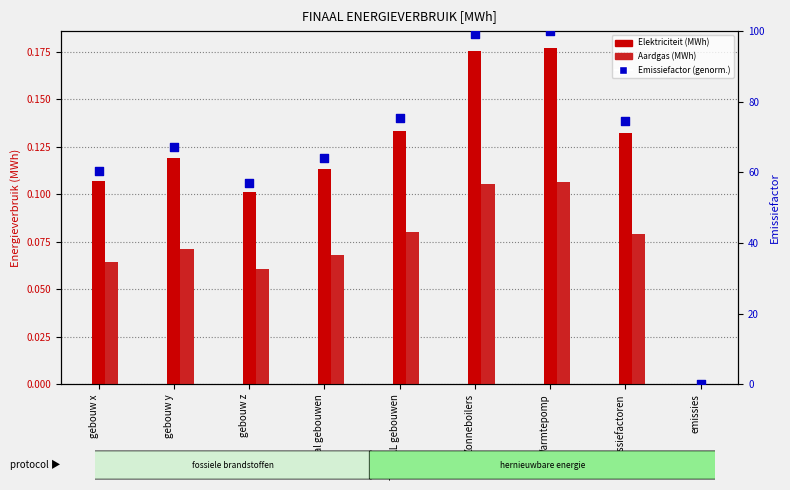

Is the value of Aardgas (MWh) at TOTAAL gebouwen greater than the value of Elektriciteit (MWh) at gebouw z?

No